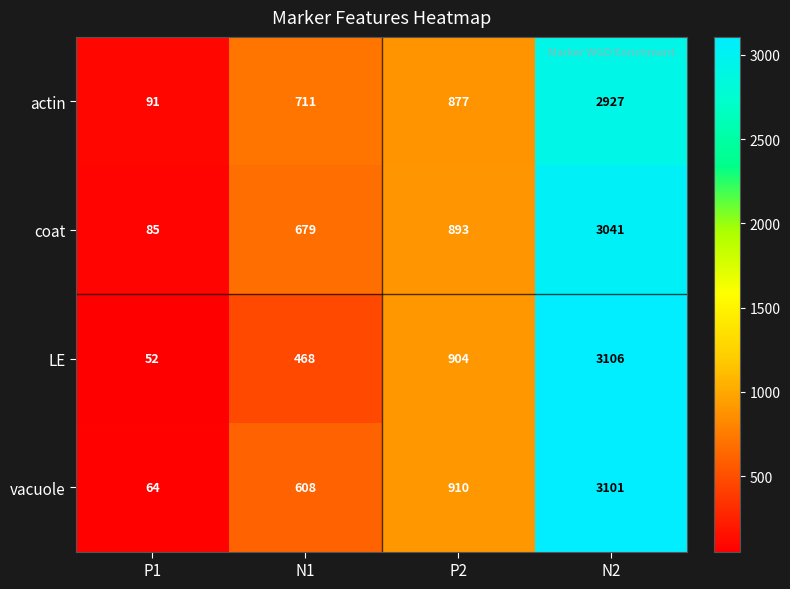

What is the sum of all vacuole values?

4683